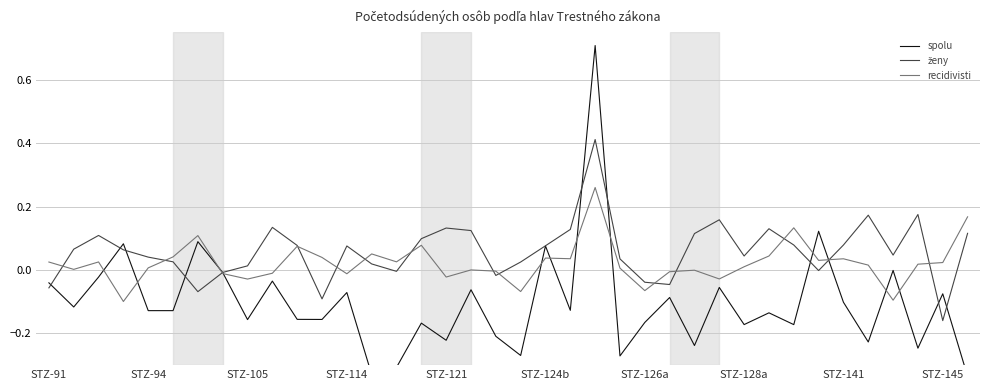

List the series in order of their peak value, lowest first.

recidivisti, ženy, spolu